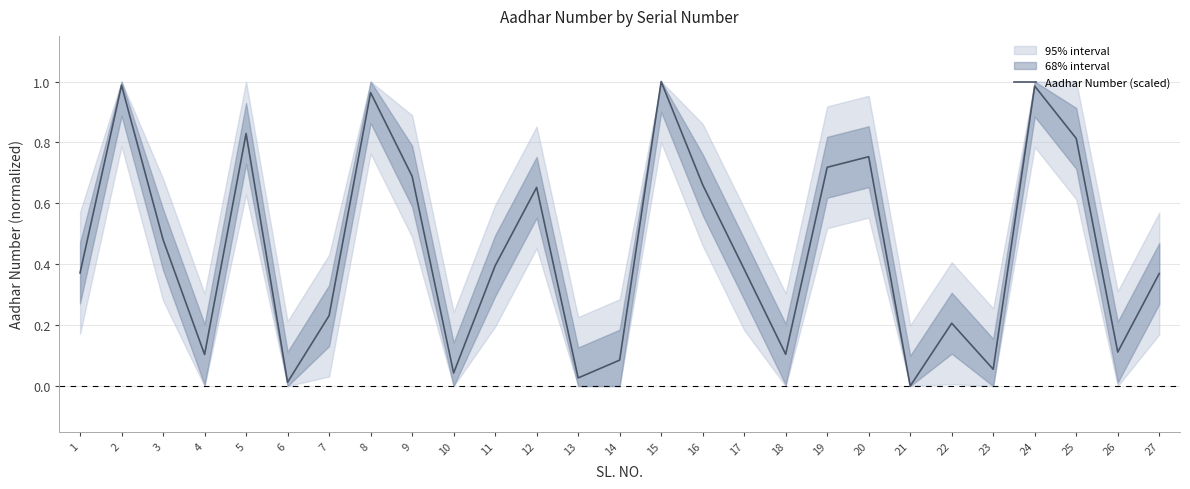

Which label corresponds to the smallest value in the chart?

21